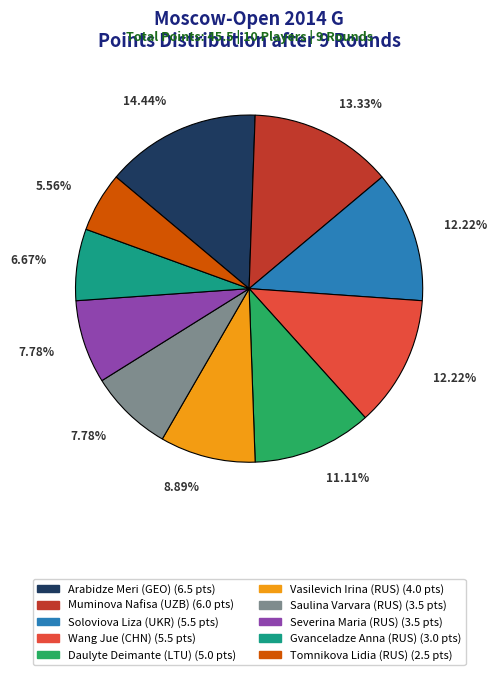

Is the sum of Tomnikova Lidia (RUS) and Saulina Varvara (RUS) greater than half?

No